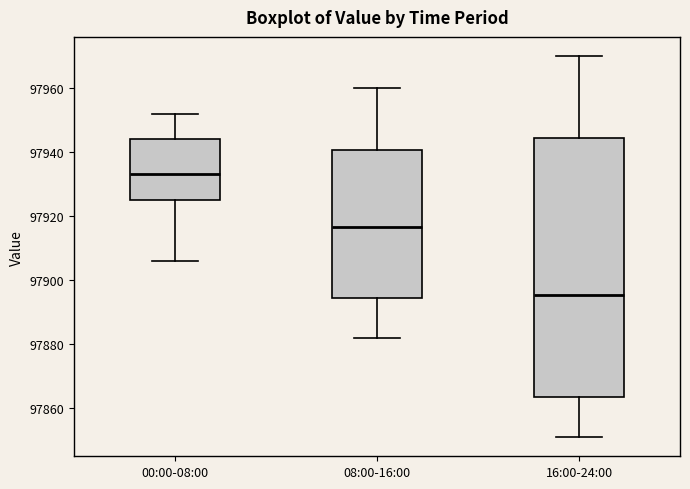

Which box has the lowest median line?

16:00-24:00